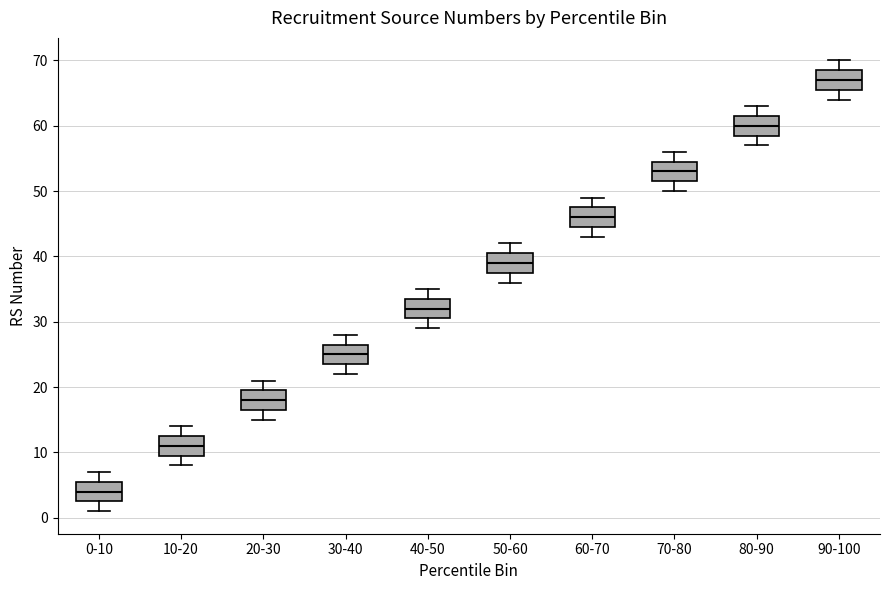

Reading left to right, transcribe this box plot: for each box, give where its median line is, the range the box spans, and where its two whiskers end, as read against the y-axis. The values are not printed on the chart, so give them approximately, as read against the axis.

0-10: median 4, box 3 to 6, whiskers 1 to 7
10-20: median 11, box 10 to 13, whiskers 8 to 14
20-30: median 18, box 17 to 20, whiskers 15 to 21
30-40: median 25, box 24 to 27, whiskers 22 to 28
40-50: median 32, box 31 to 34, whiskers 29 to 35
50-60: median 39, box 38 to 41, whiskers 36 to 42
60-70: median 46, box 45 to 48, whiskers 43 to 49
70-80: median 53, box 52 to 55, whiskers 50 to 56
80-90: median 60, box 59 to 62, whiskers 57 to 63
90-100: median 67, box 66 to 69, whiskers 64 to 70